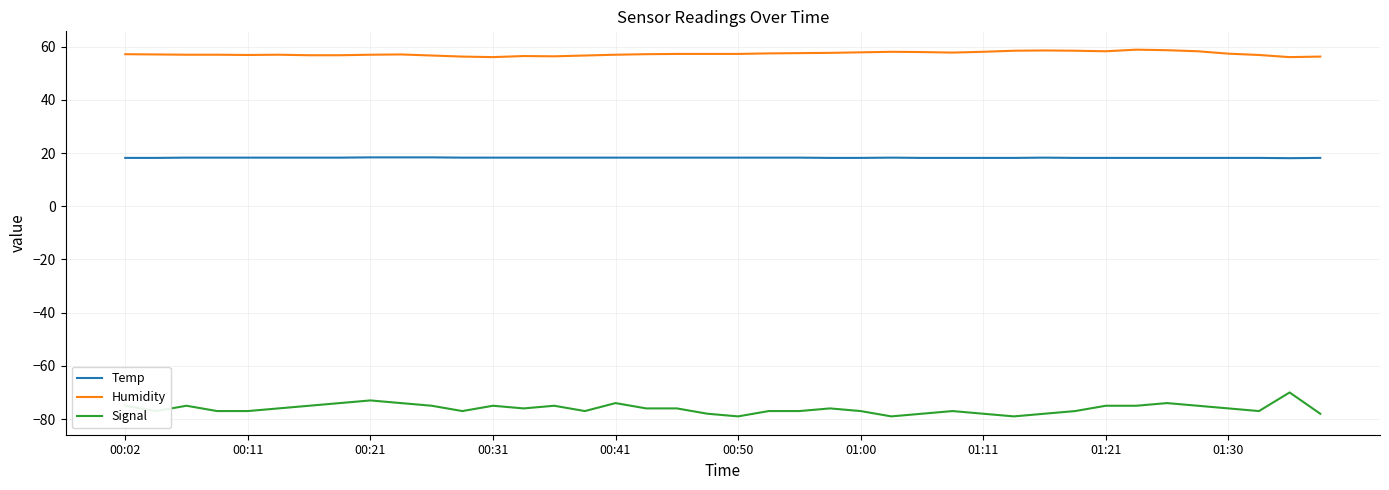

What is the difference between the maximum and second lowest values in the Signal series?

9.0